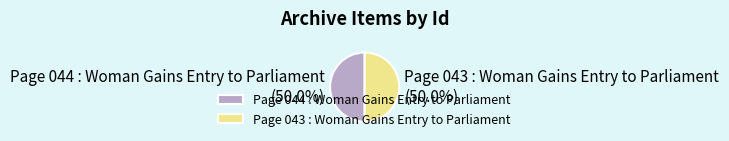

Combined, do Page 044 : Woman Gains Entry to Parliament and Page 043 : Woman Gains Entry to Parliament account for over 50%?

Yes